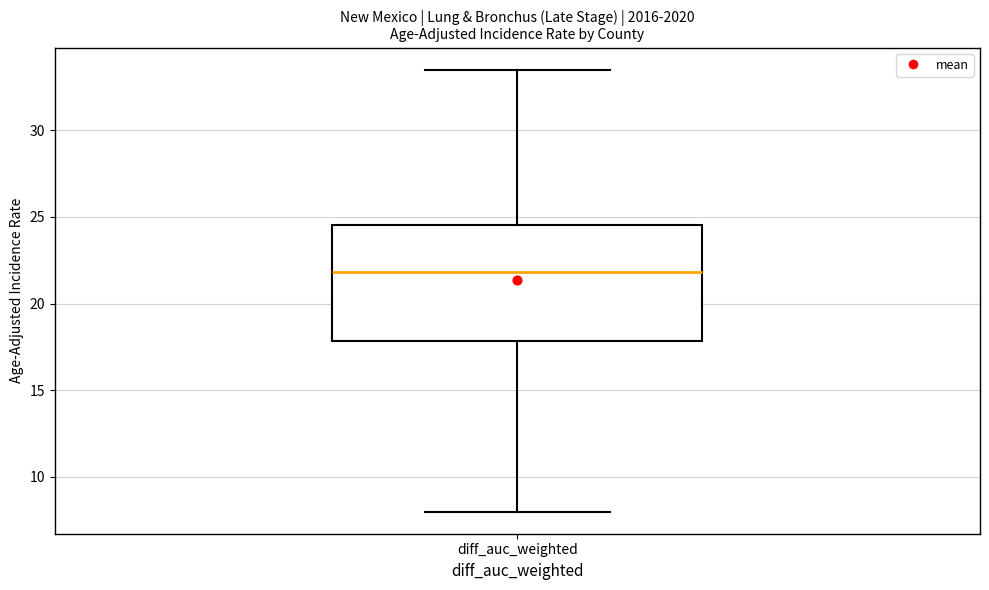

Transcribe this box plot: give where the median line is, the range the box spans, and where the two whiskers end, as read against the y-axis. The values are not printed on the chart, so give them approximately, as read against the axis.

median 22.0, box 18.0 to 24.5, whiskers 8.0 to 33.5